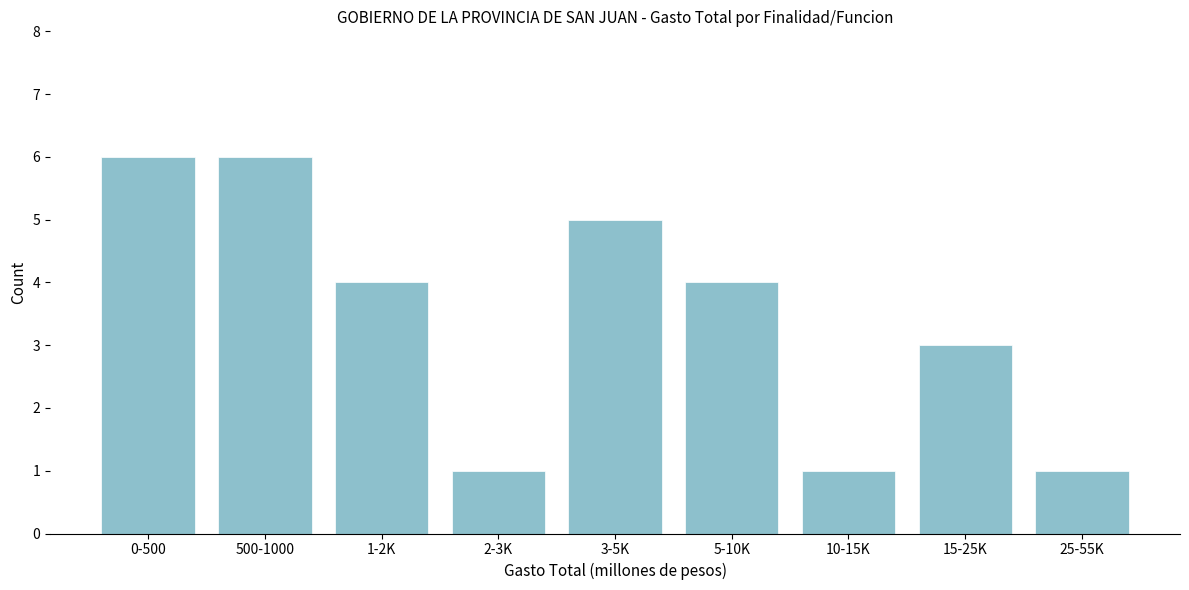

Reading right to left, transcribe all the data shown in this chart.

25-55K=1	15-25K=3	10-15K=1	5-10K=4	3-5K=5	2-3K=1	1-2K=4	500-1000=6	0-500=6